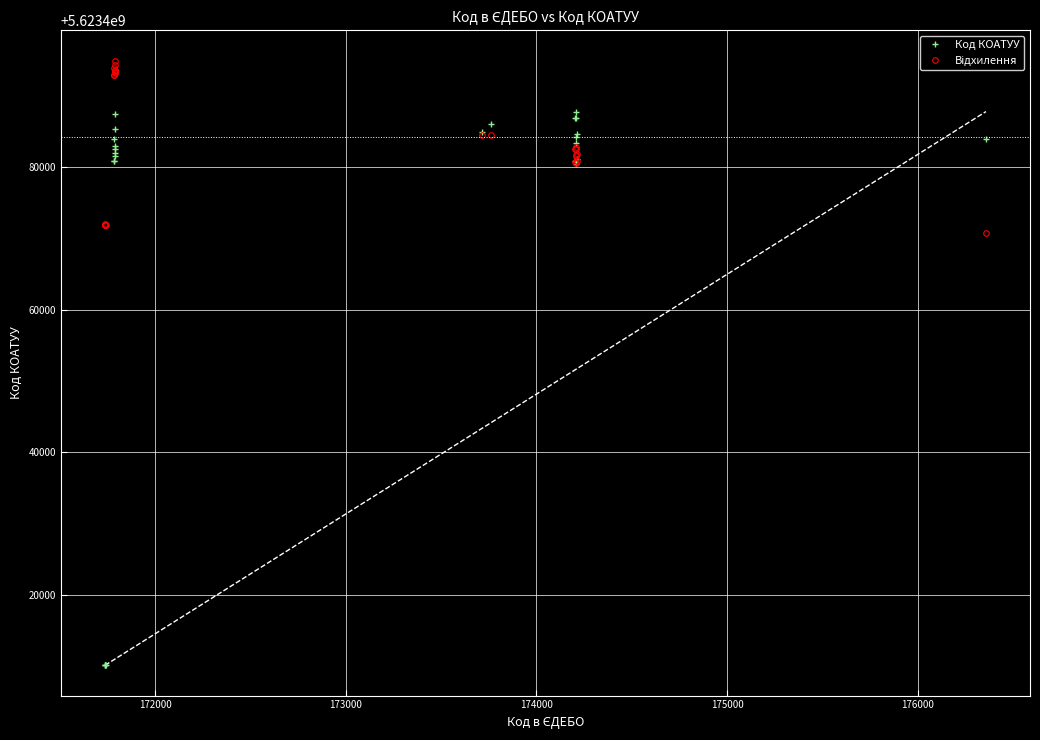

True or false: Код КОАТУУ and Відхилення cross at least once.

True